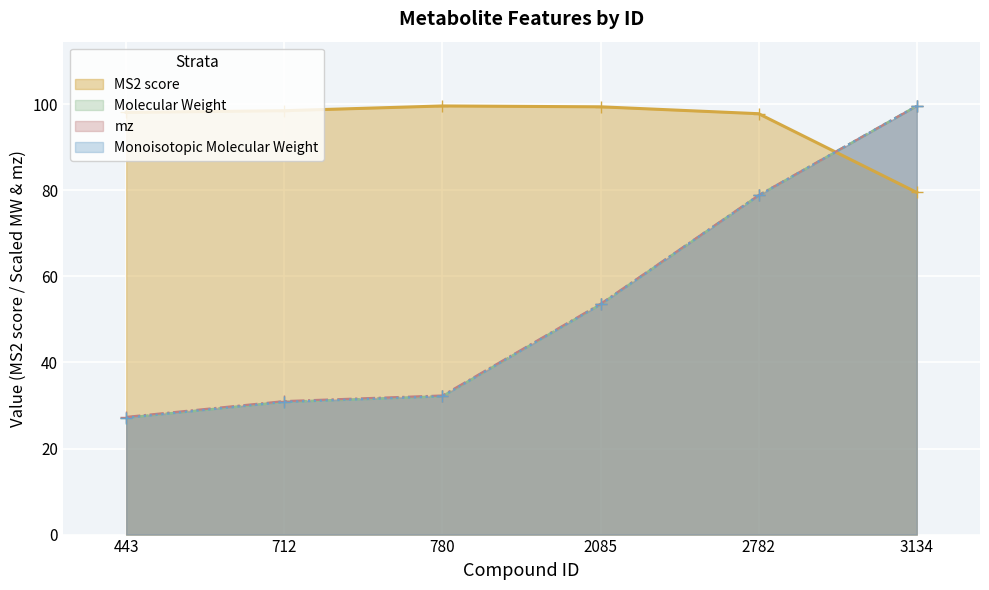

Which label corresponds to the largest value in the chart?

780